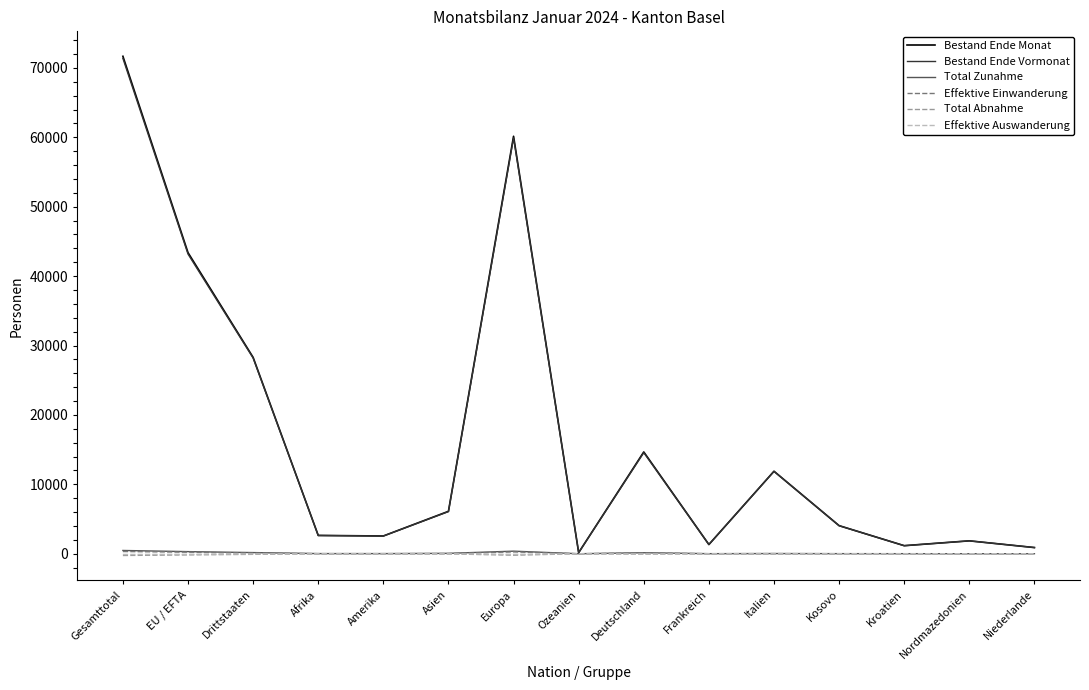

What is the lowest value of the Total Abnahme series?

-251